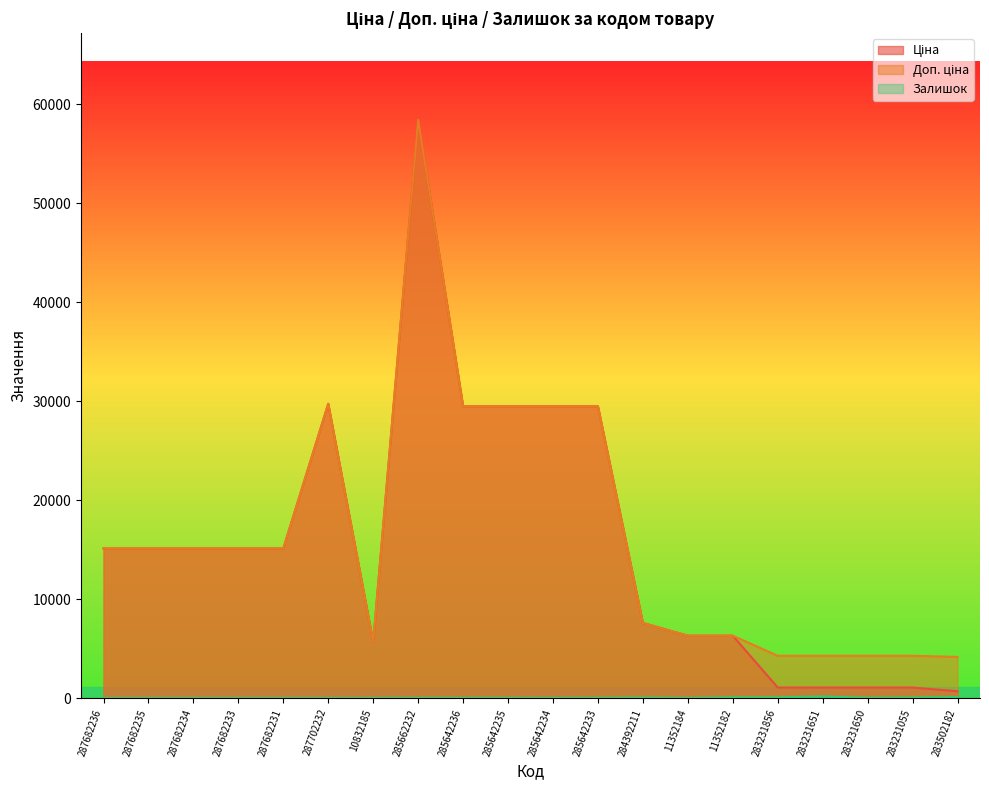

What is the label of the 17th point from the right?

287682233